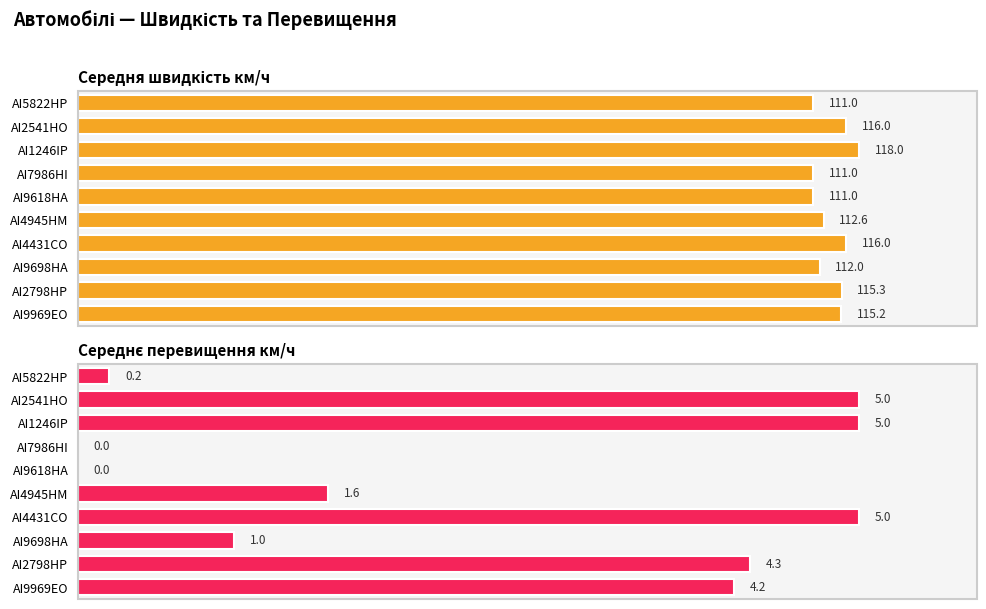

List the series in order of their overall mean, highest first.

Середня швидкість км/ч, Середнє перевищення км/ч